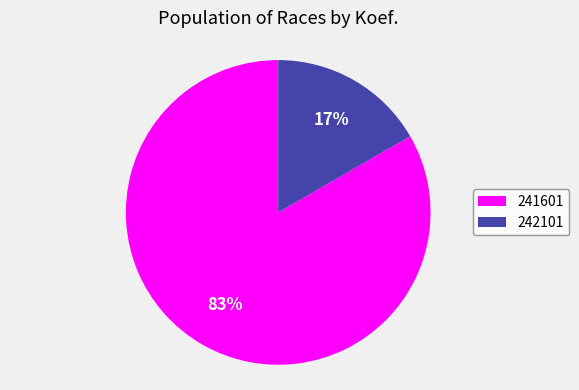

Which category has the biggest portion of the pie?

241601